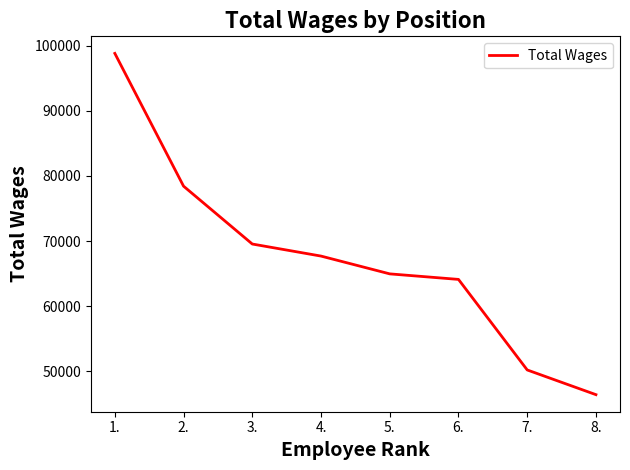

Which has a higher value, 7. or 2.?

2.